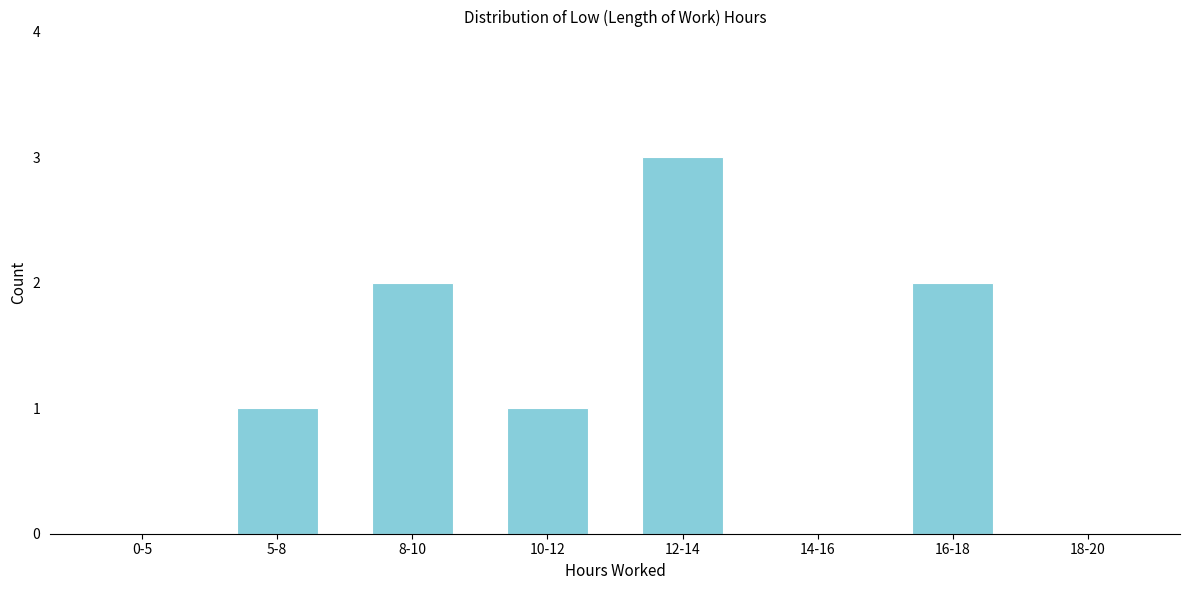

Reading left to right, transcribe all the data shown in this chart.

0-5=0	5-8=1	8-10=2	10-12=1	12-14=3	14-16=0	16-18=2	18-20=0